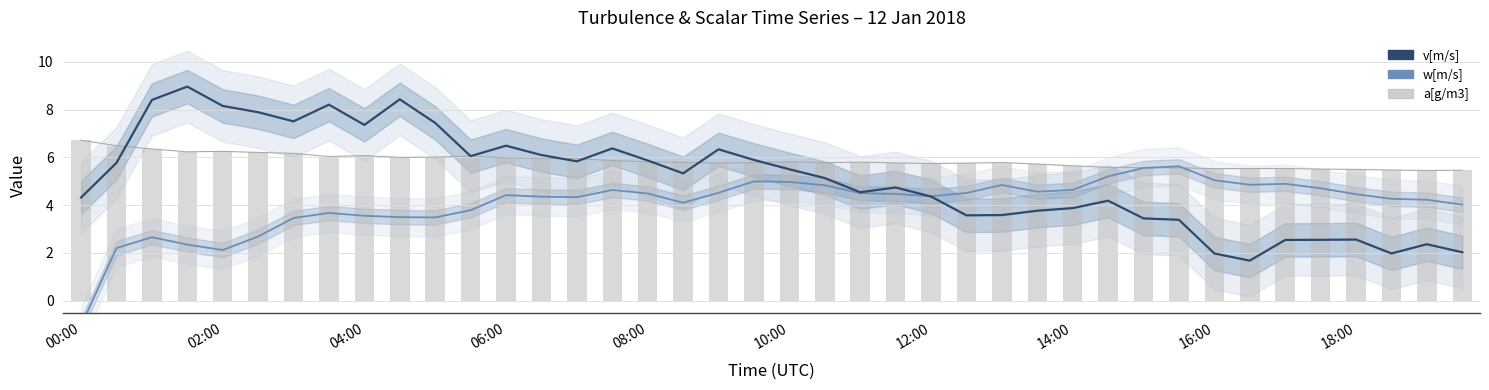

Reading left to right, list all the values displayed in this chart.

v[m/s]: 4.3	5.8	8.4	9.0	8.2	7.9	7.5	8.2	7.4	8.4	7.4	6.1	6.5	6.1	5.8	6.4	5.9	5.3	6.3	5.9	5.5	5.1	4.5	4.7	4.4	3.6	3.6	3.8	3.9	4.2	3.4	3.4	2.0	1.7	2.5	2.5	2.6	2.0	2.4	2.0
w[m/s]: -1.0	2.2	2.7	2.3	2.1	2.7	3.5	3.7	3.6	3.5	3.5	3.8	4.4	4.4	4.3	4.6	4.5	4.1	4.5	5.0	5.0	4.8	4.5	4.5	4.4	4.5	4.8	4.6	4.6	5.2	5.6	5.6	5.0	4.9	4.9	4.7	4.5	4.3	4.2	4.0
a[g/m3] (line): 6.7	6.5	6.4	6.2	6.3	6.2	6.2	6.0	6.1	6.0	6.0	6.1	6.0	6.0	6.0	5.9	5.8	5.8	5.8	5.8	5.8	5.8	5.8	5.8	5.7	5.8	5.8	5.7	5.6	5.6	5.6	5.6	5.5	5.5	5.5	5.5	5.5	5.5	5.4	5.5
a[g/m3]: 6.7	6.5	6.4	6.2	6.3	6.2	6.2	6.0	6.1	6.0	6.0	6.1	6.0	6.0	6.0	5.9	5.8	5.8	5.8	5.8	5.8	5.8	5.8	5.8	5.7	5.8	5.8	5.7	5.6	5.6	5.6	5.6	5.5	5.5	5.5	5.5	5.5	5.5	5.4	5.5